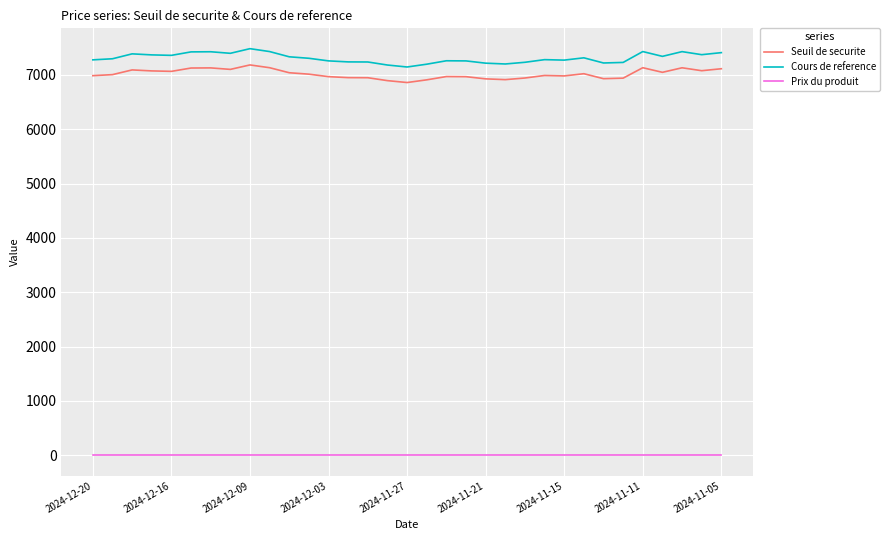

True or false: Prix du produit and Seuil de securite intersect in this chart.

False